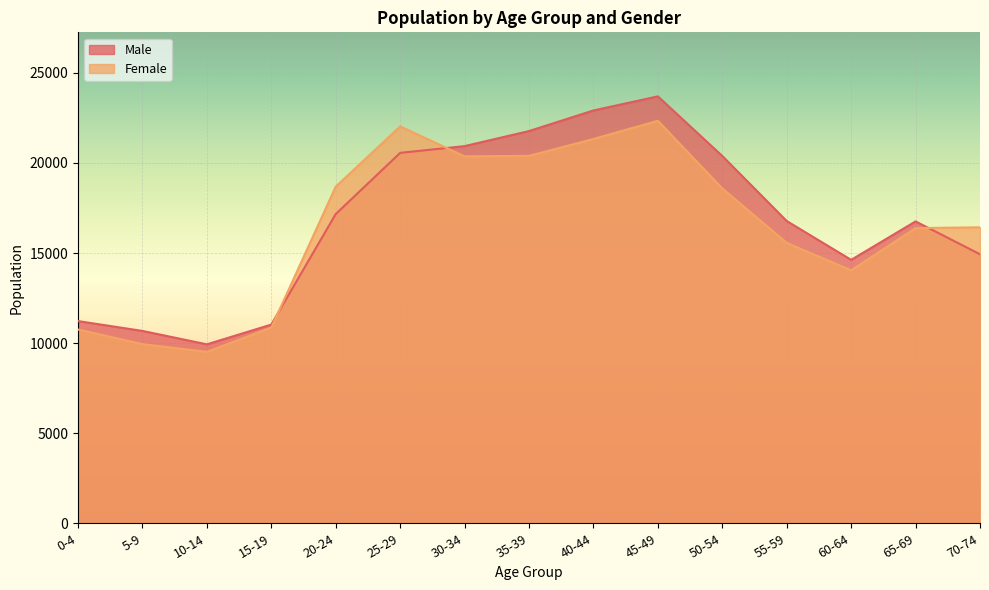

What is the label of the 11th point from the right?

20-24